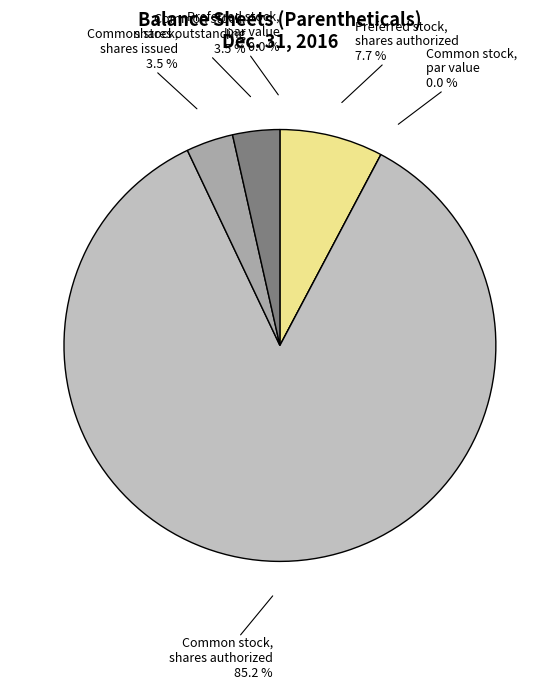

True or false: Common stock, shares authorized accounts for 85% of the total.

True